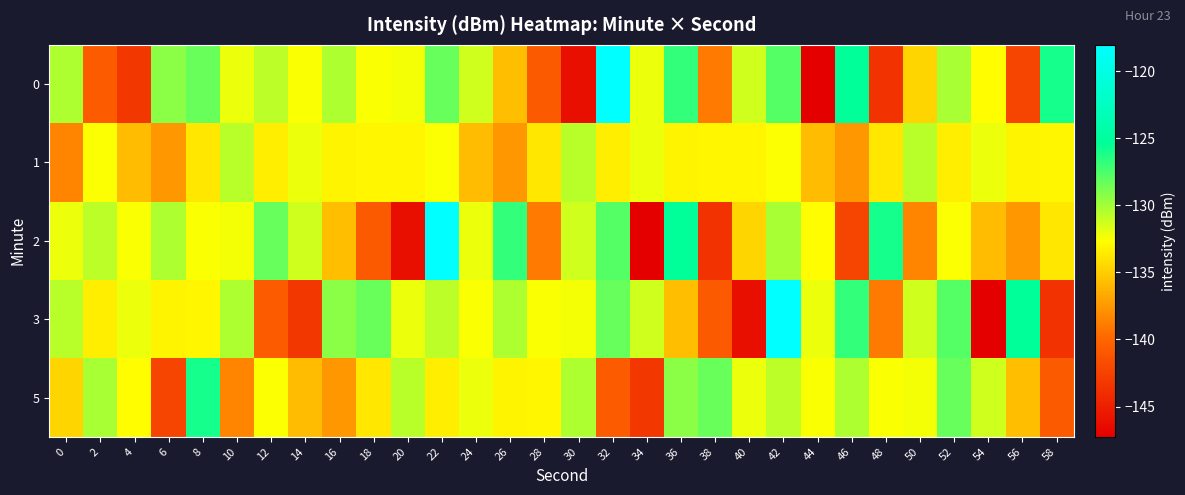

Count the number of categories in the chart.

30